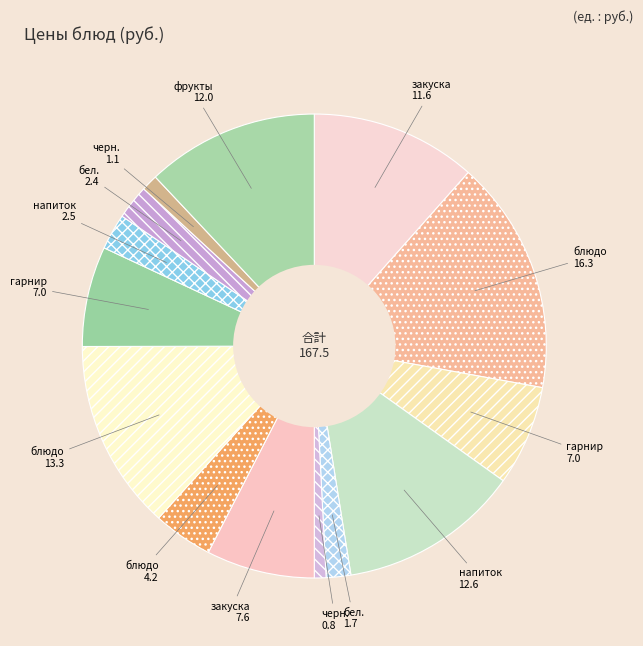

Which category has the smallest portion of the pie?

Завтрак хлеб черн.